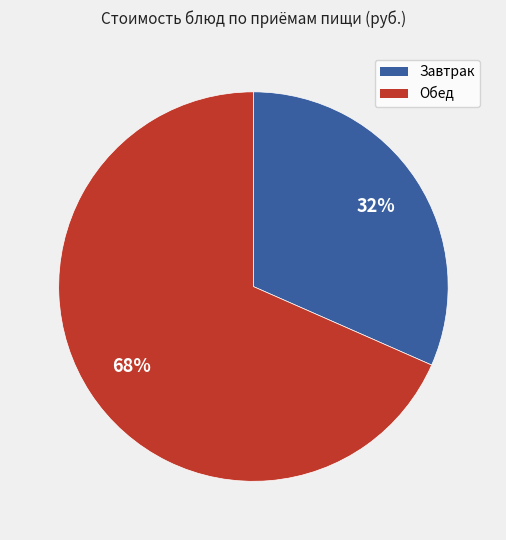

To the nearest percent, what is the average slice percentage?

50%